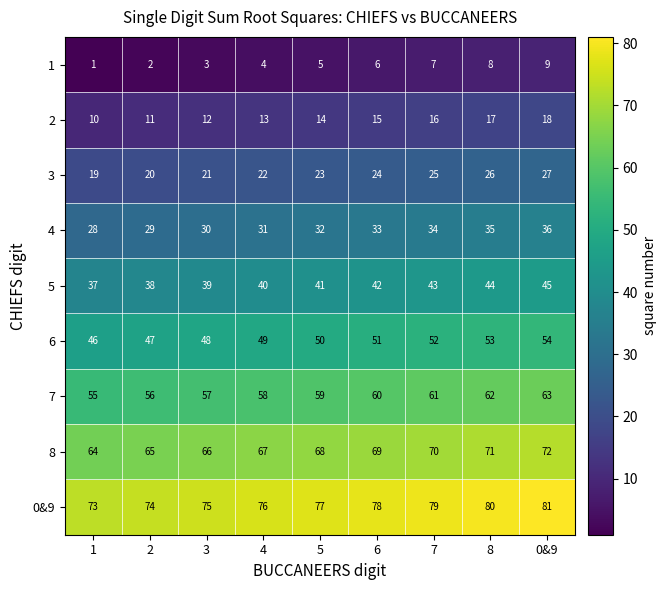

At which label is 8 closest to 68?

5